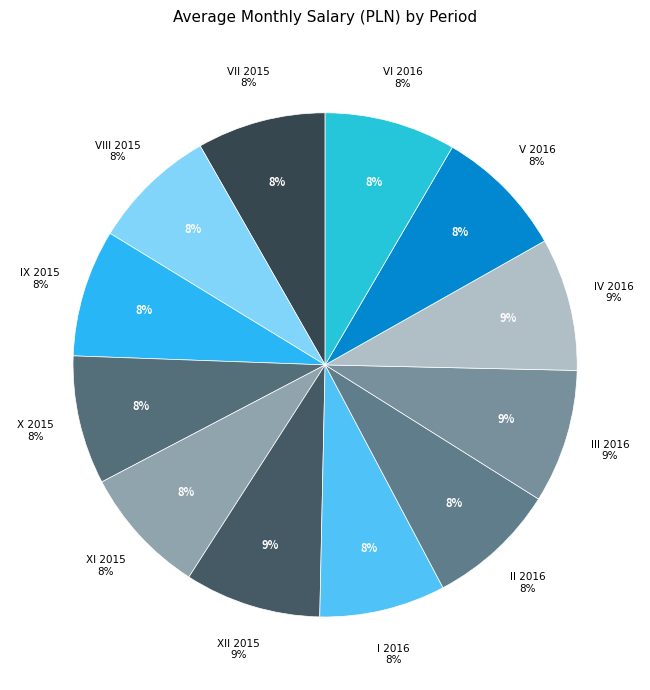

Is it true that IX 2015 is 15% of the pie?

False